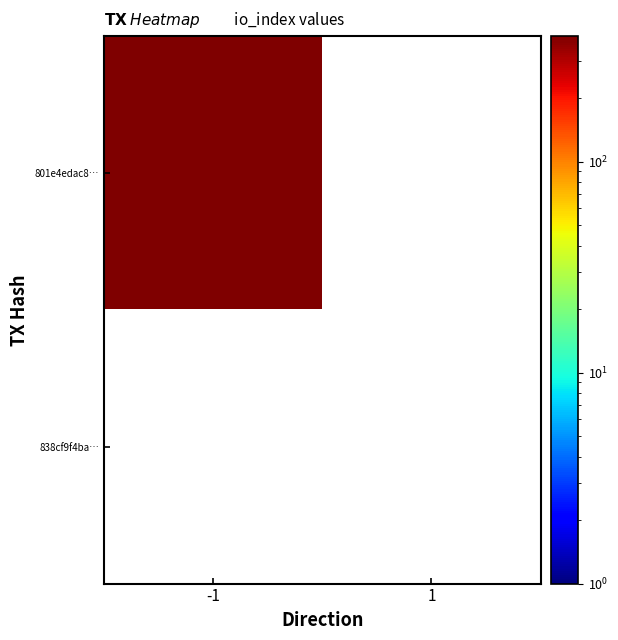

How many positive values does the 801e4edac8b535cdcddd4dacfe4570f8dab5201 series have?

1